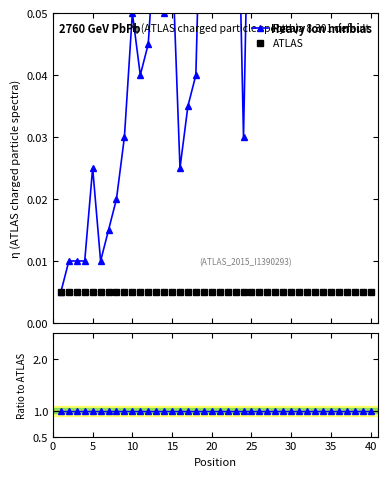

List the series in order of their overall mean, lowest first.

ATLAS, Pythia 8.301 default